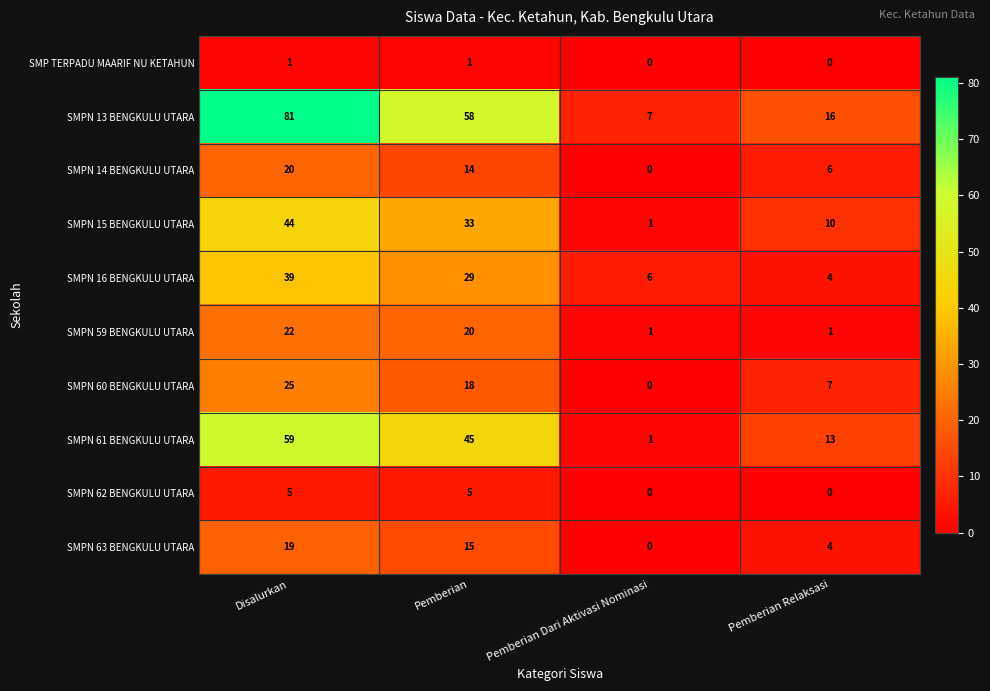

Between Disalurkan and Pemberian Relaksasi, which series saw the biggest shift?

SMPN 13 BENGKULU UTARA